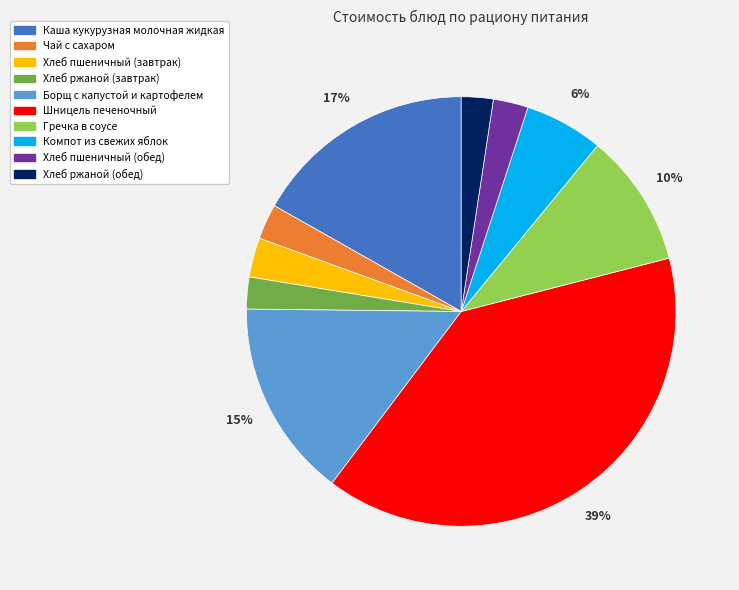

What is the largest slice in the pie chart?

Шницель печеночный